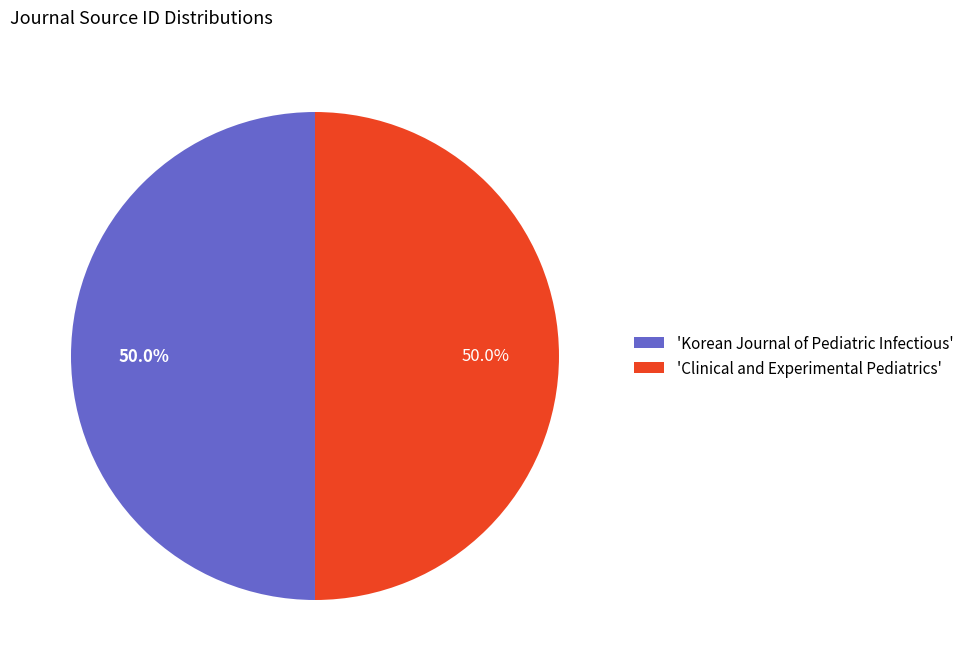

Approximately how many times larger is the value at 'Clinical and Experimental Pediatrics' compared to 'Korean Journal of Pediatric Infectious'?

1.0